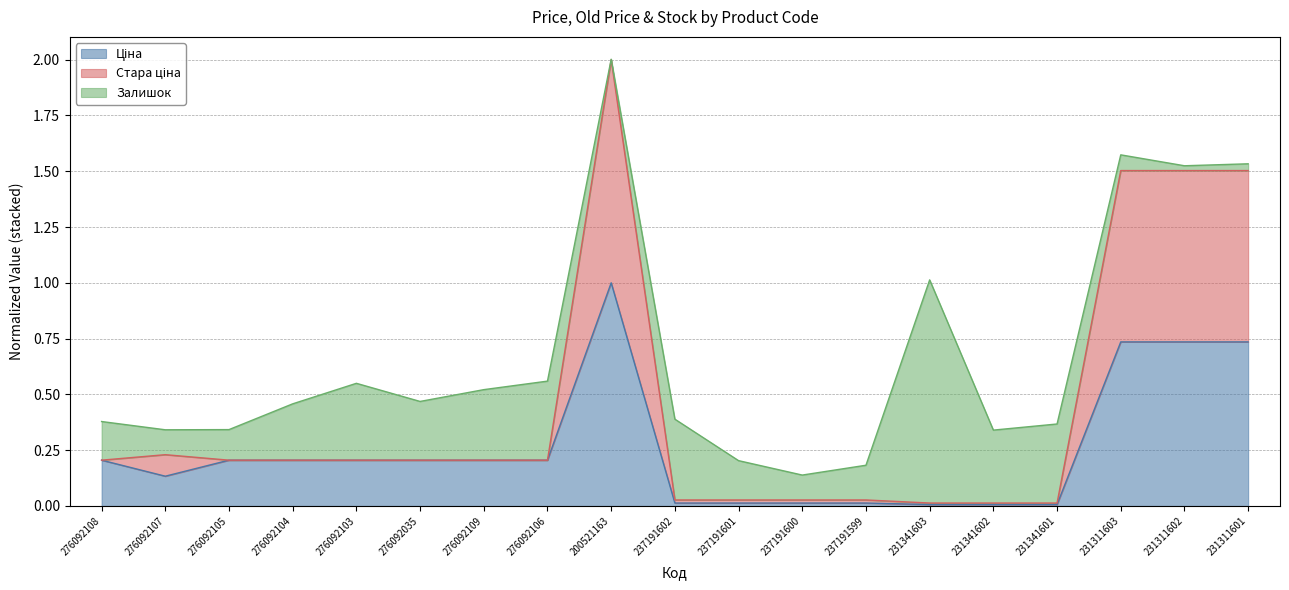

What is the total value across all series at 276092109?

0.5